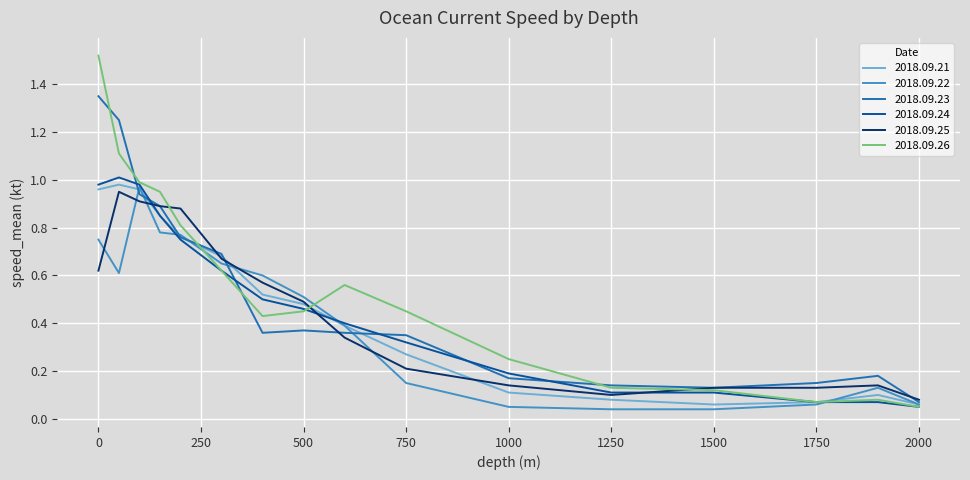

Which series has the widest spread of values?

2018.09.26